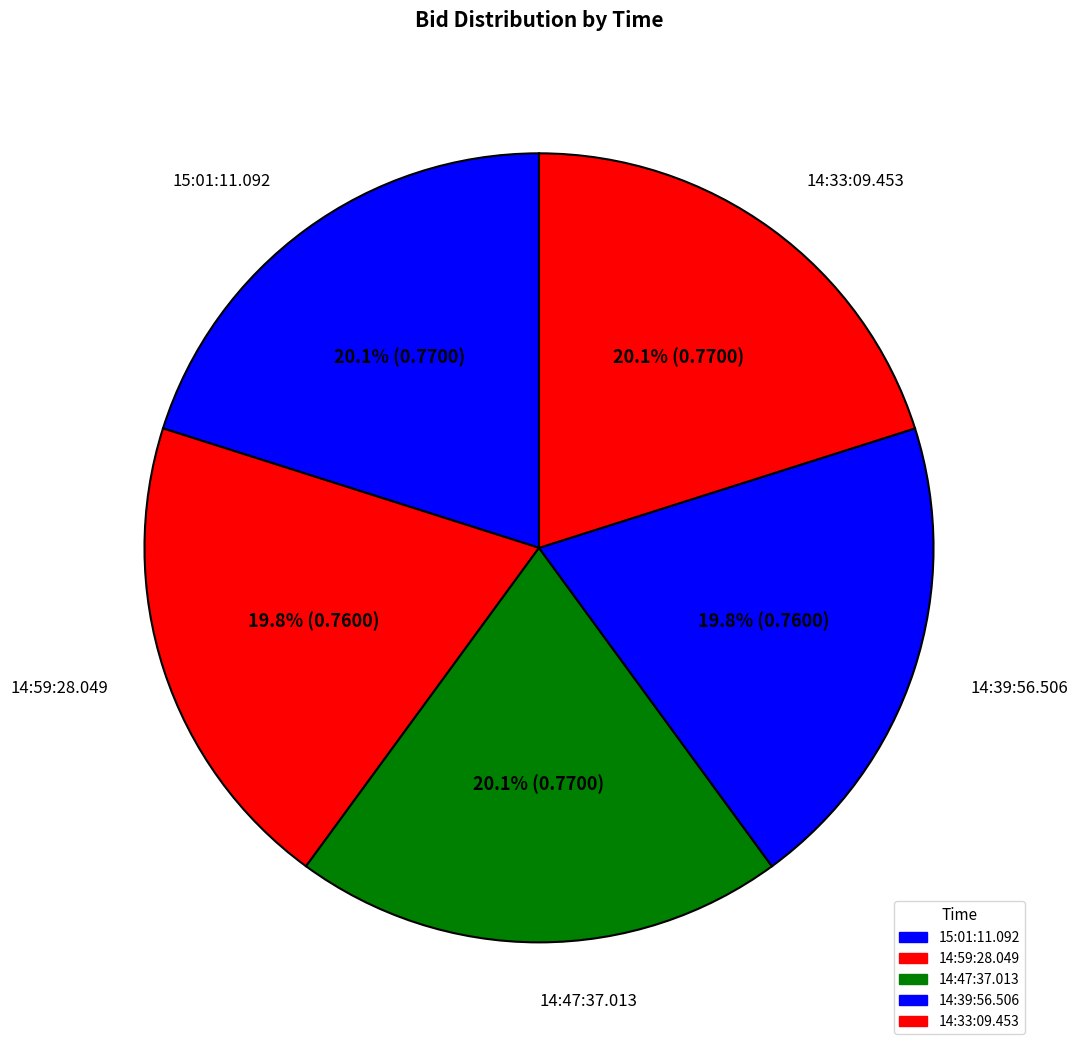

True or false: 14:47:37.013 accounts for 20% of the total.

True